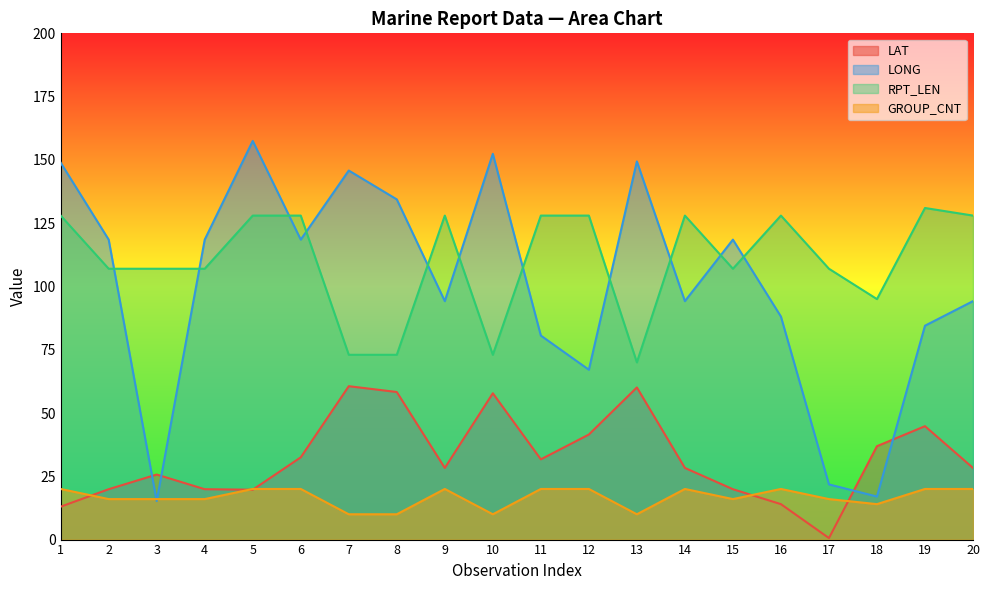

What is the difference between the GROUP_CNT values at 5 and 3?

4.0